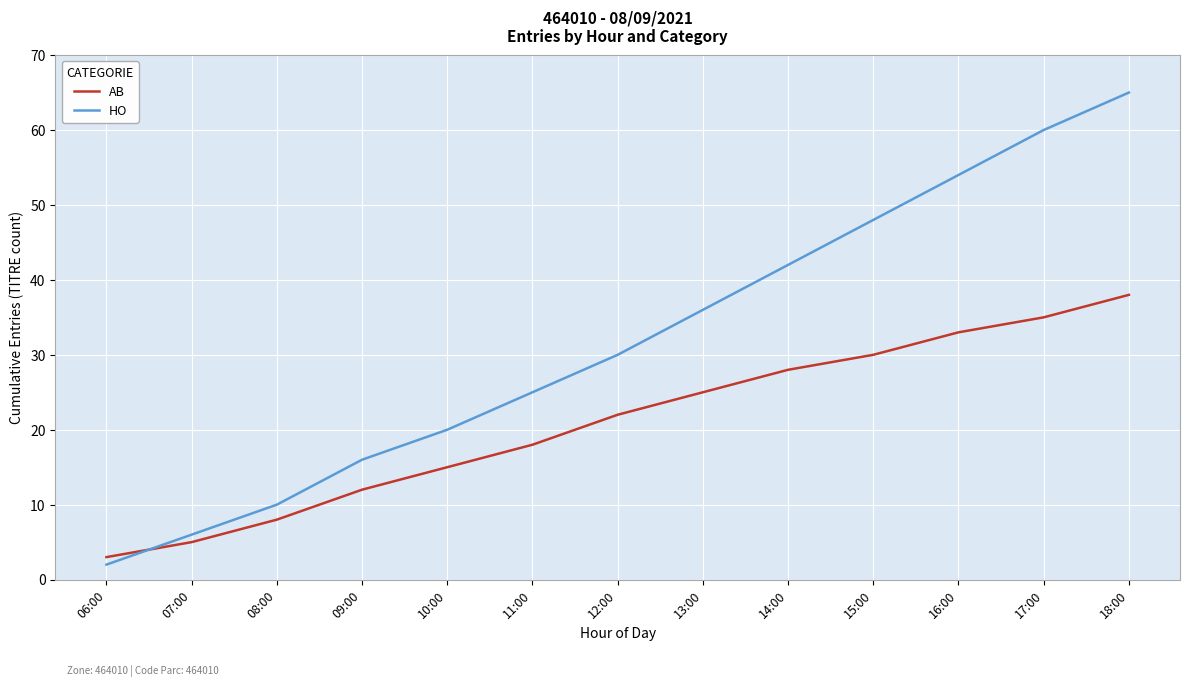

What is the minimum value shown in the chart?

2